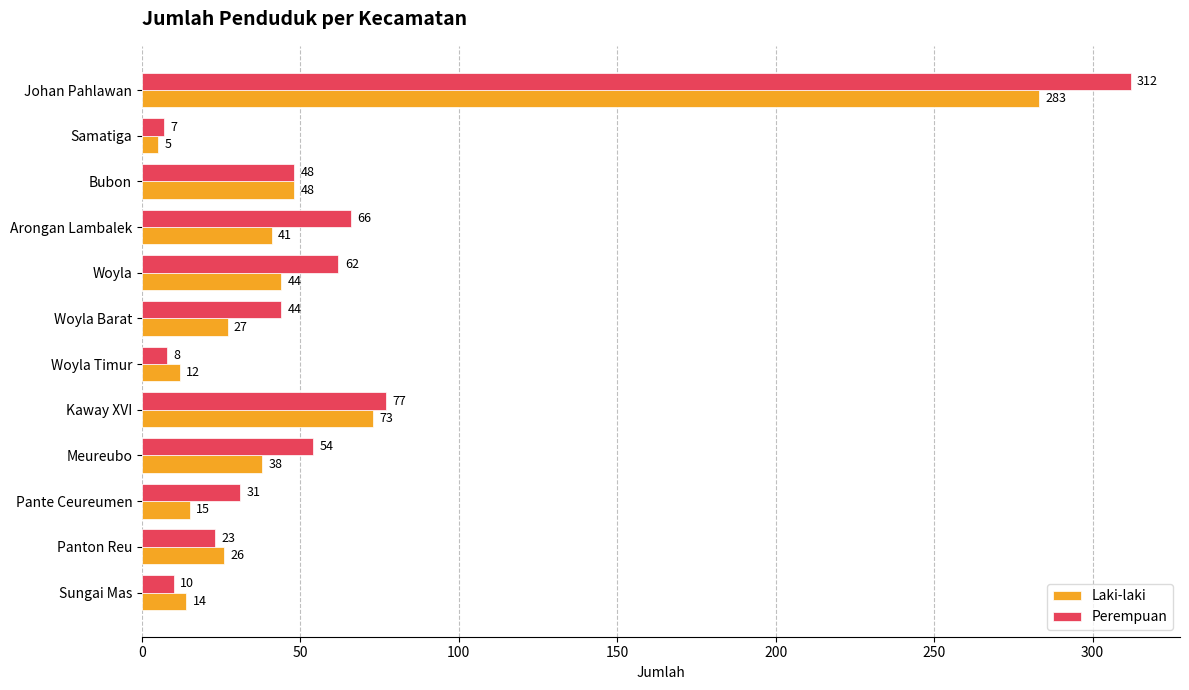

What is the minimum value for Perempuan?

7